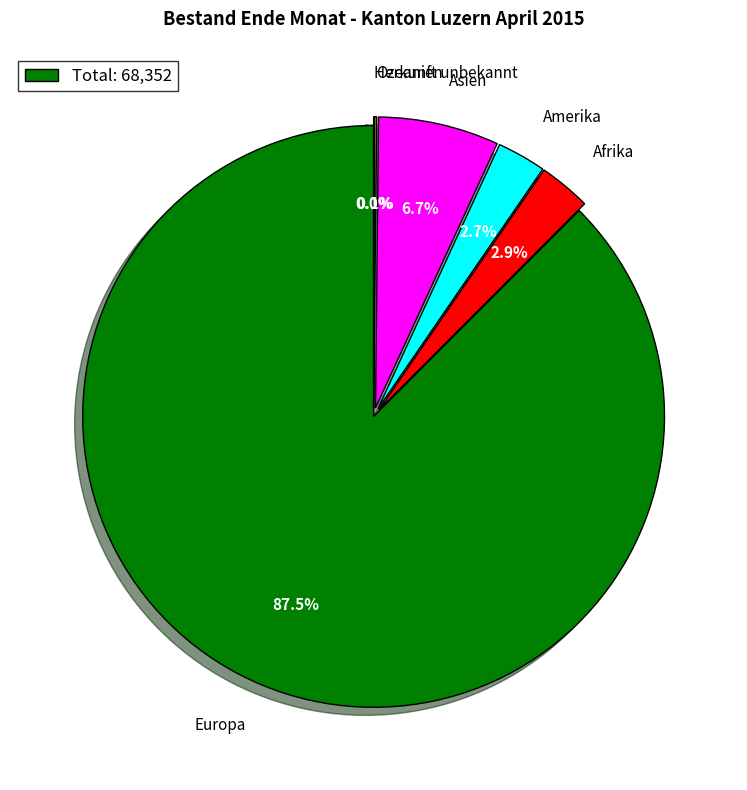

Between Afrika and Europa, which is larger?

Europa